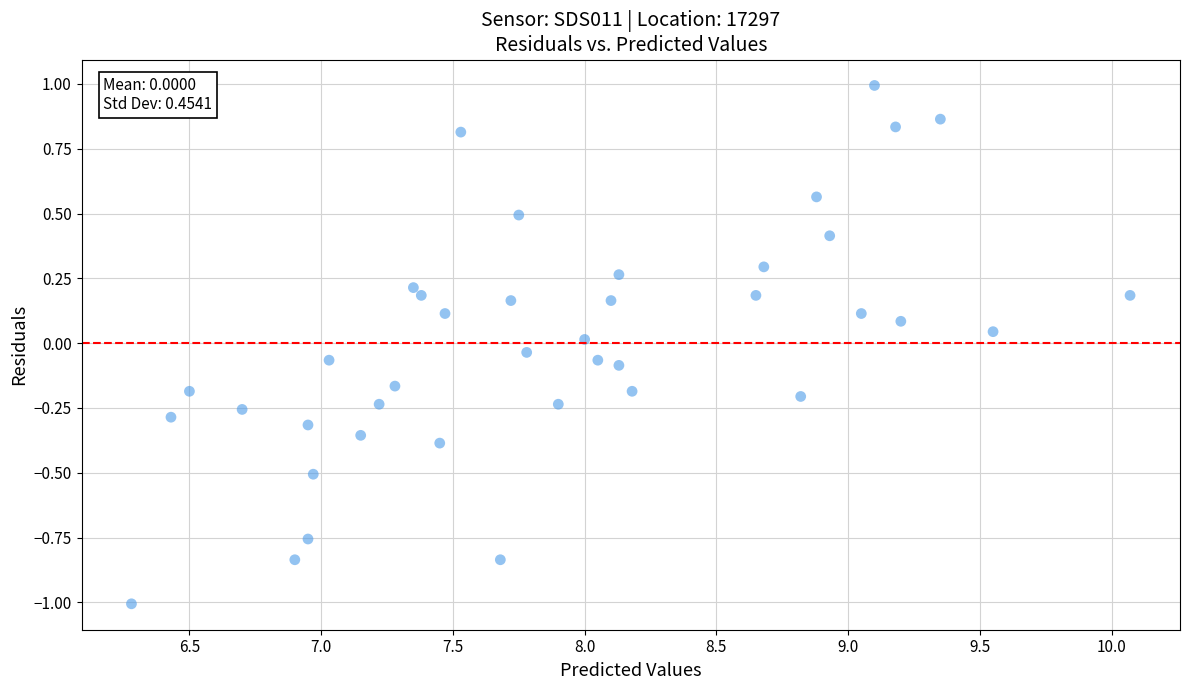

What is the range of Y values (max minus min)?

2.0